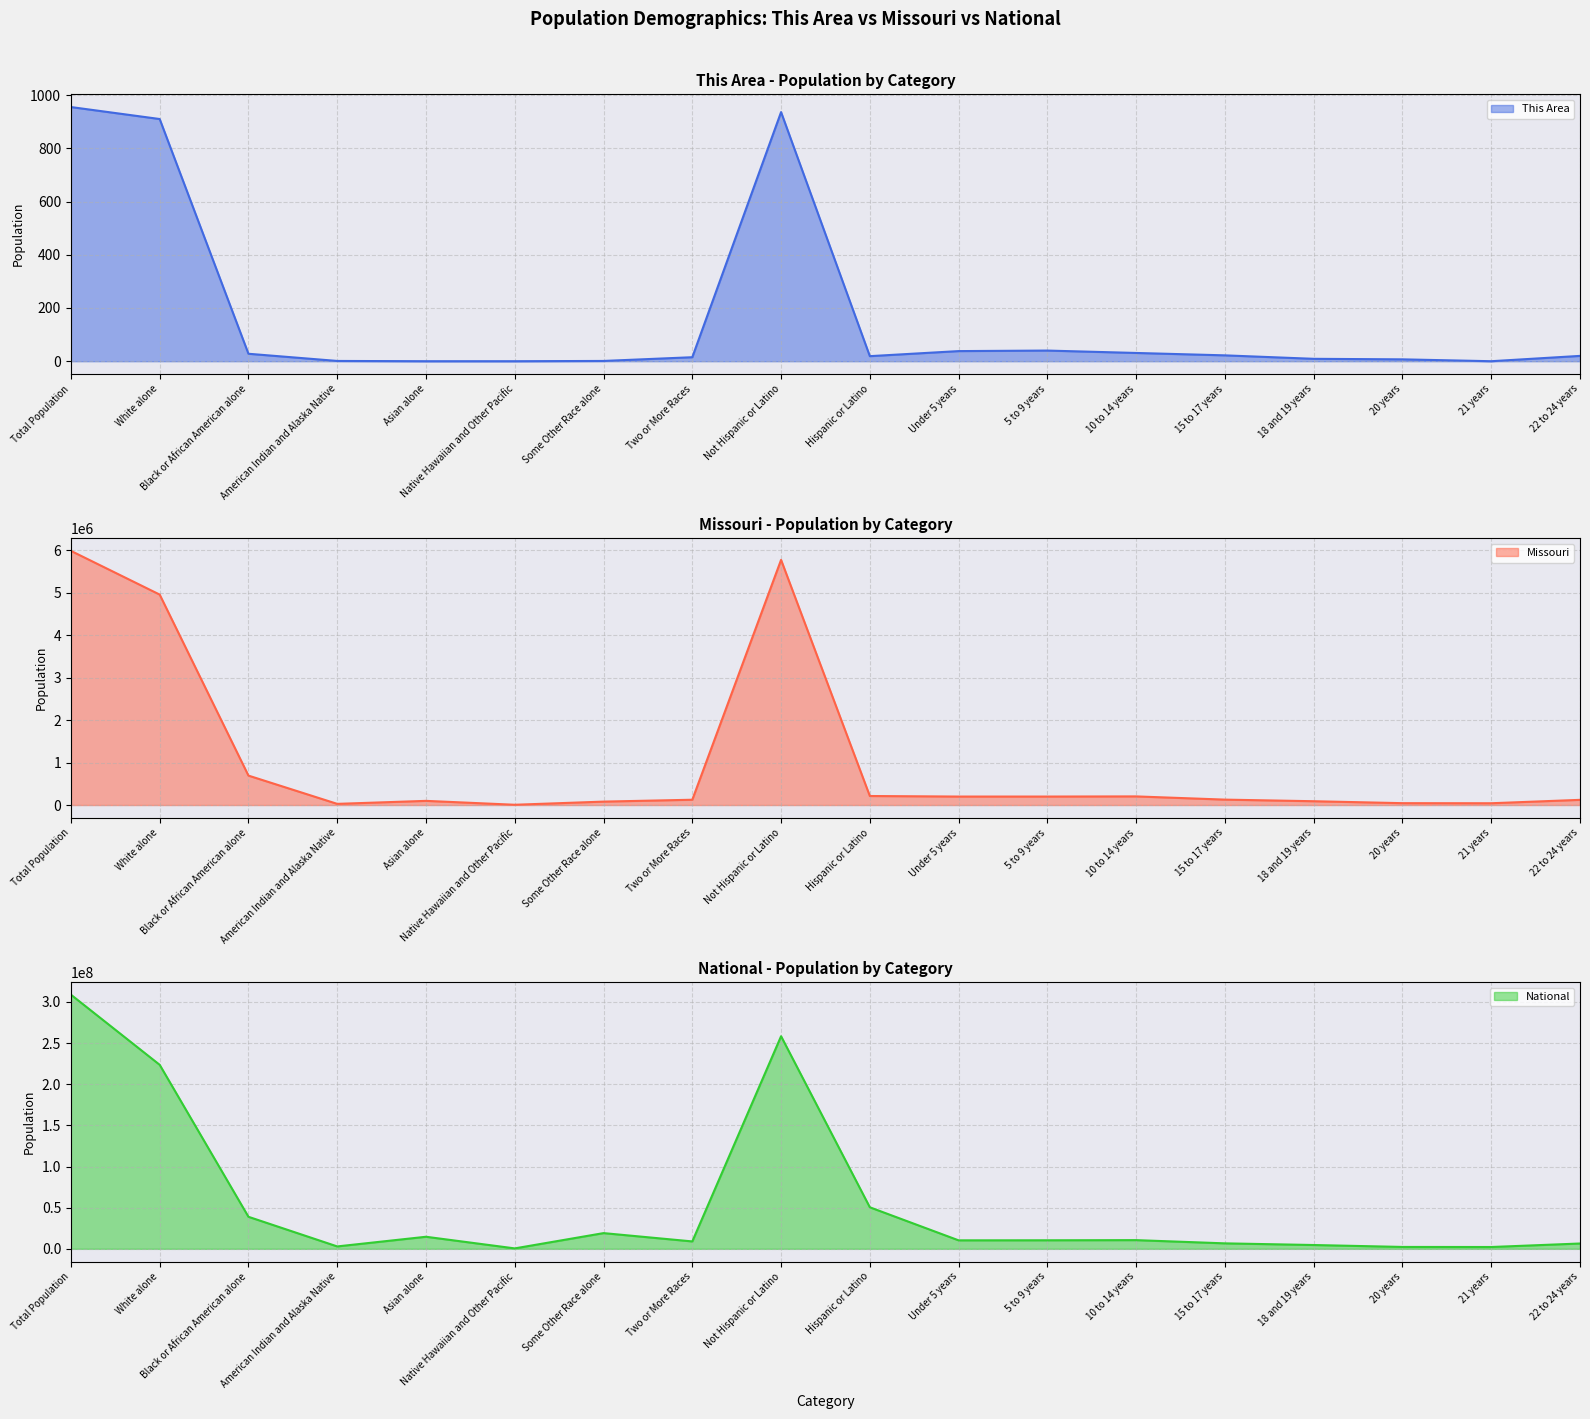

How many data points in National are less than 10389638?

9